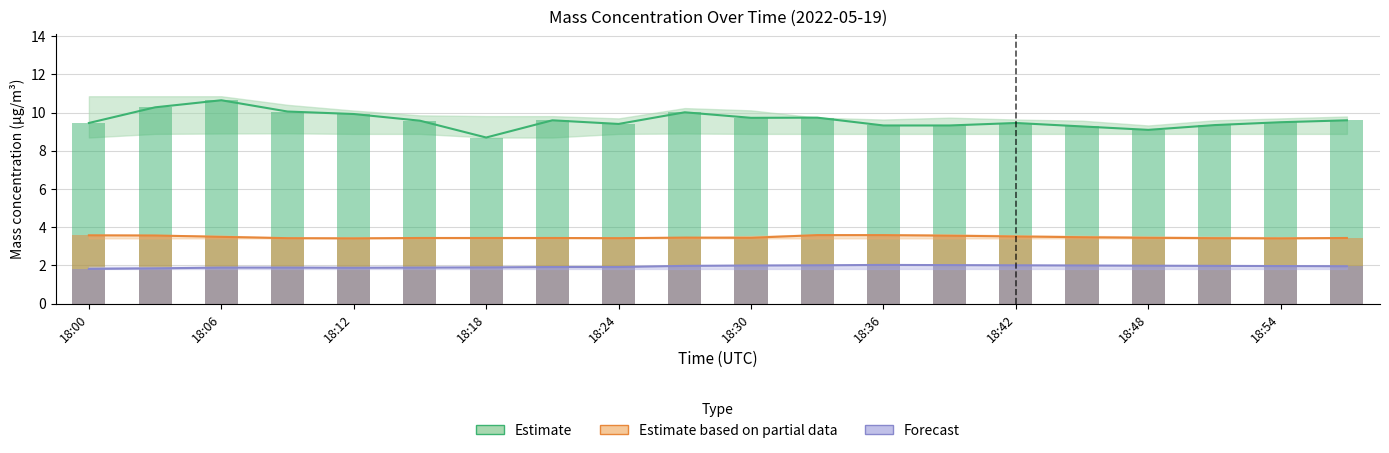

Is it true that X2_M11 (μg/m³) equals 3.6 at 18:00?

True